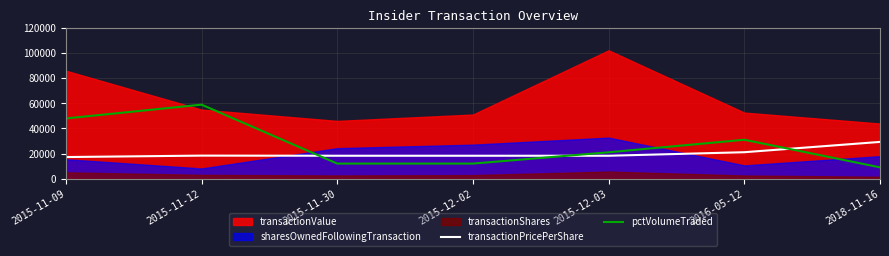

What is the sum of the transactionPricePerShare values at 2016-05-12 and 2018-11-16?

50340